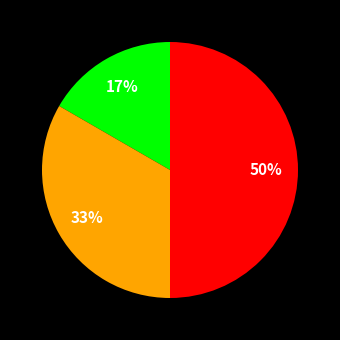

To the nearest percent, what is the difference between the largest and smallest slice percentages?

33%